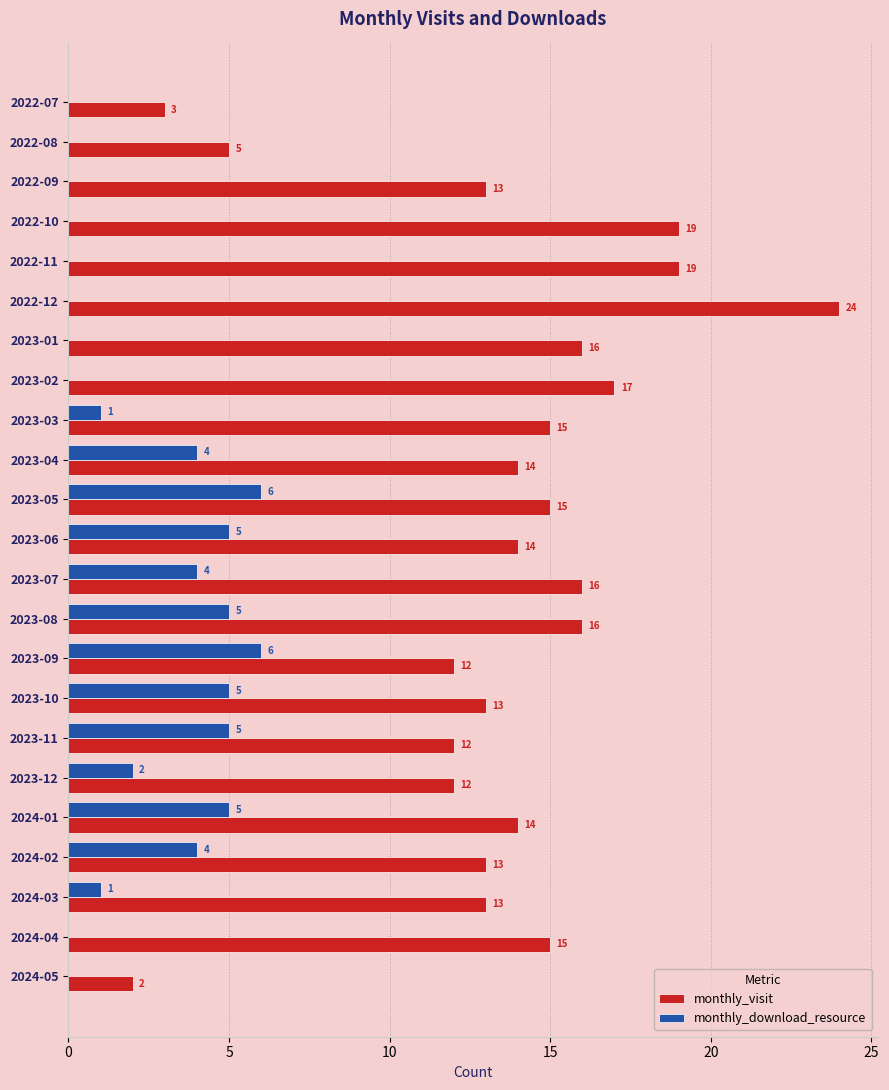

Which category has the highest value in the monthly_visit series?

2022-12